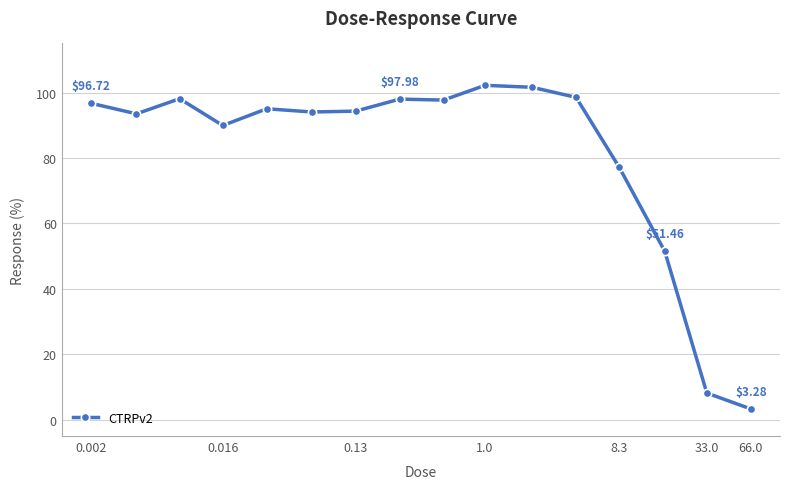

What is the average value?

81.2